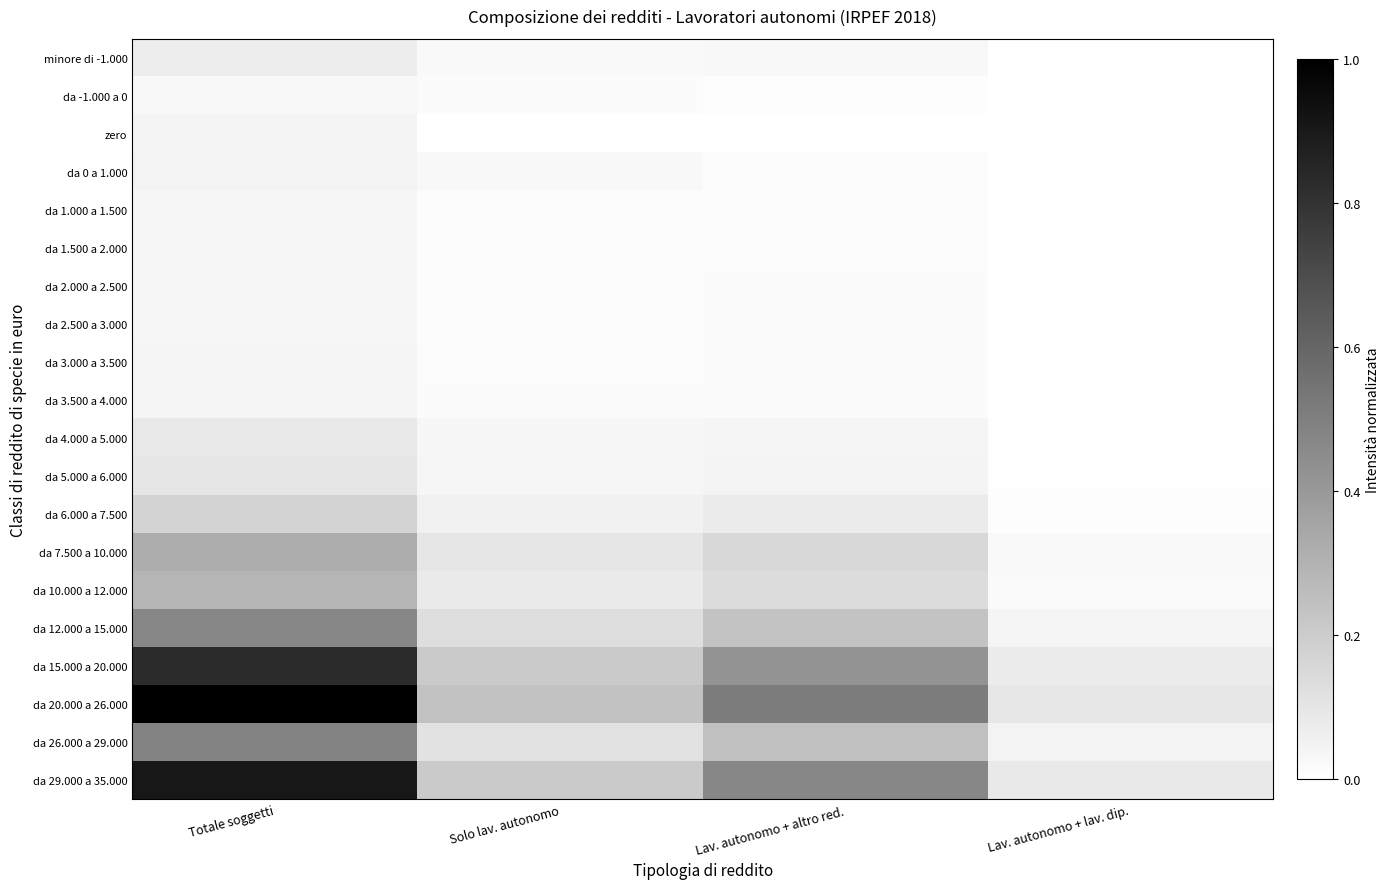

Rank the series at Lav. autonomo + lav. dip. from lowest to highest value.

zero, da -1.000 a 0, da 0 a 1.000, da 1.000 a 1.500, da 1.500 a 2.000, da 2.000 a 2.500, da 2.500 a 3.000, da 3.000 a 3.500, da 3.500 a 4.000, minore di -1.000, da 4.000 a 5.000, da 5.000 a 6.000, da 6.000 a 7.500, da 10.000 a 12.000, da 7.500 a 10.000, da 12.000 a 15.000, da 26.000 a 29.000, da 15.000 a 20.000, da 29.000 a 35.000, da 20.000 a 26.000